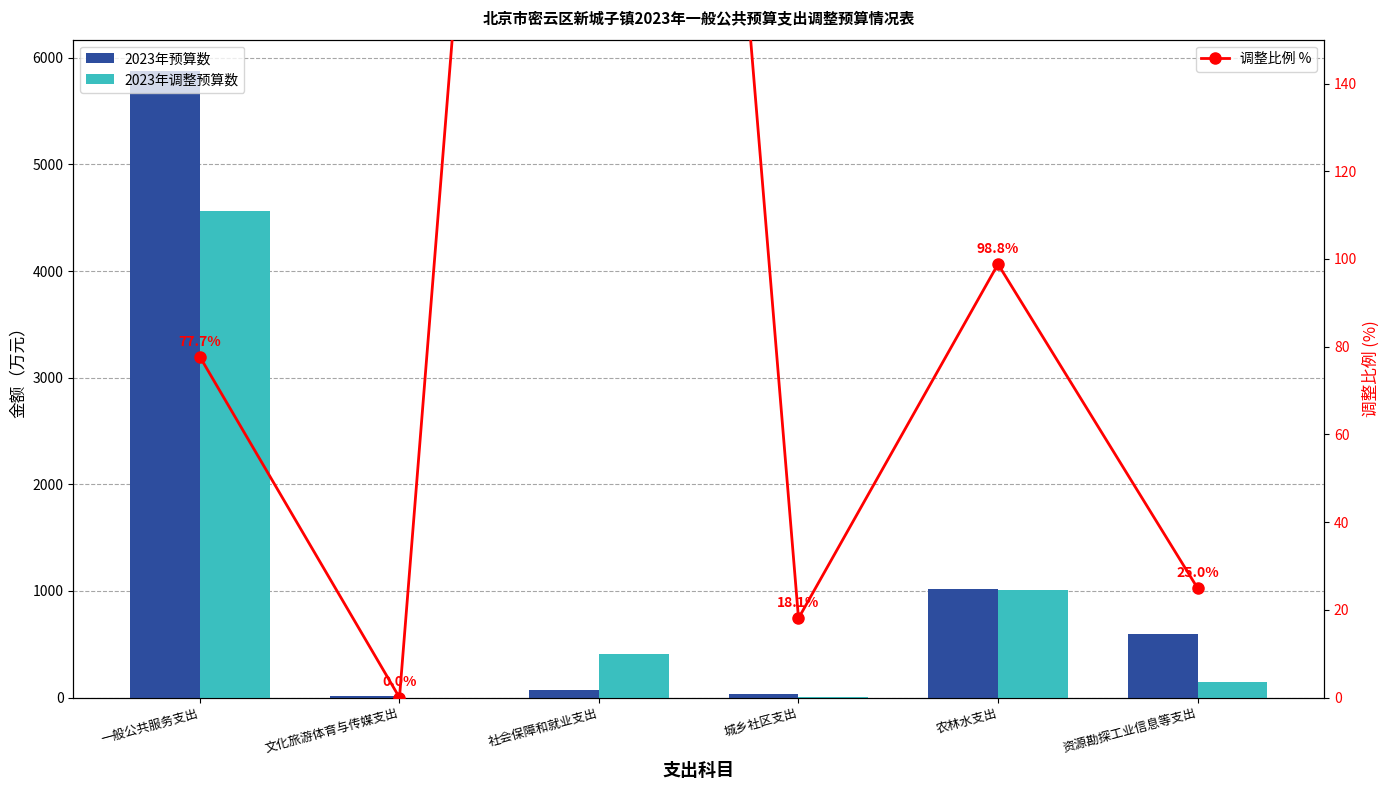

Which series has the widest spread of values?

2023年预算数